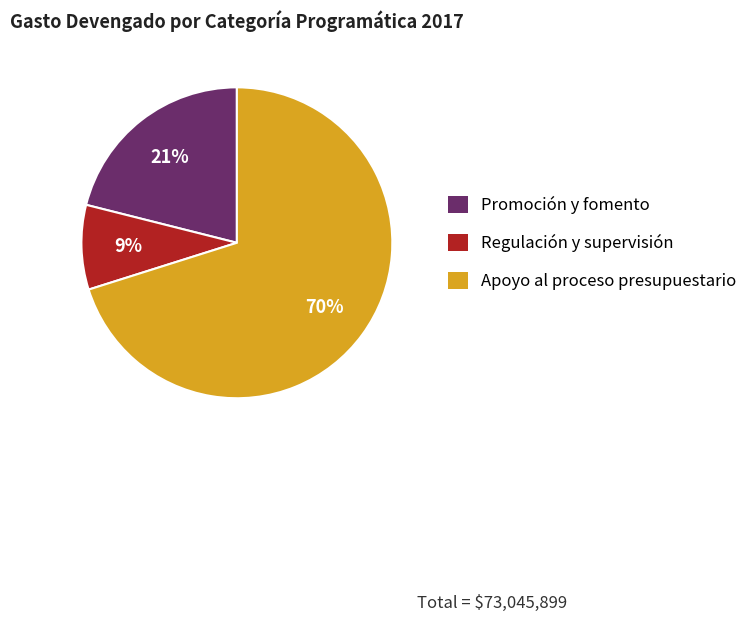

To the nearest percent, what is the average slice percentage?

33%